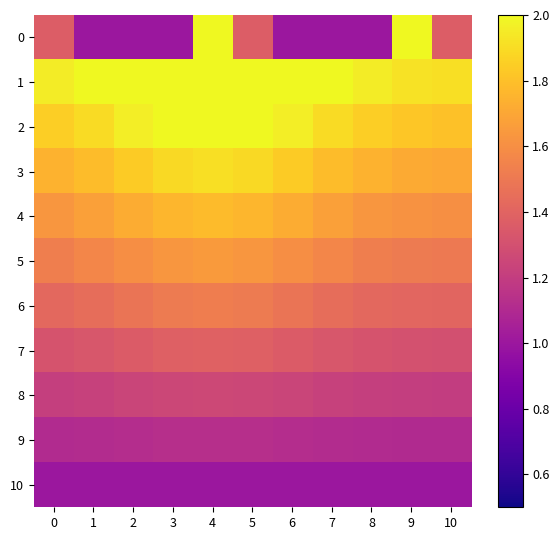

What is the difference between the highest and lowest values at 8?

1.0